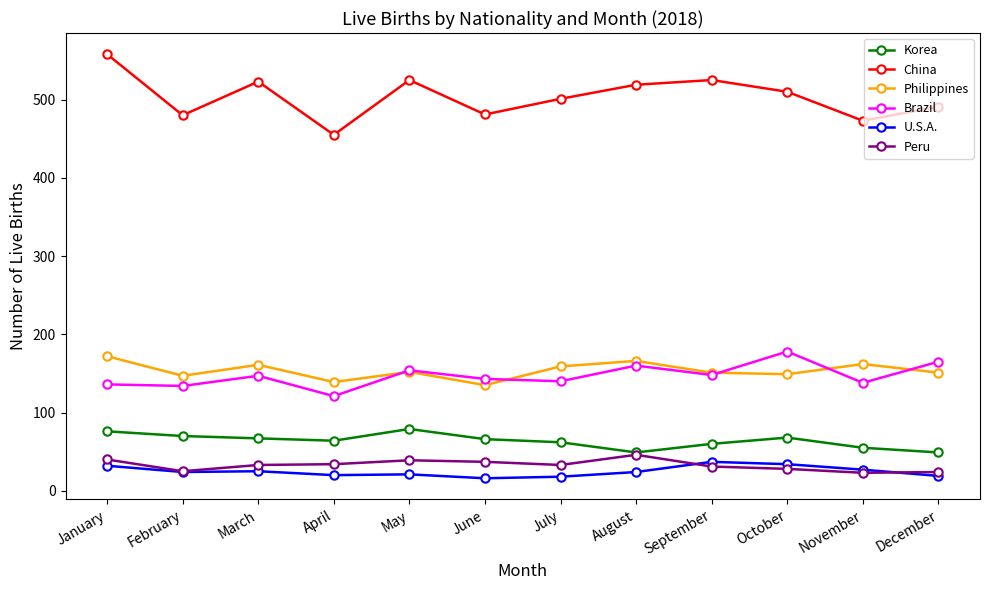

The Brazil series shows 165 at December. True or false?

True